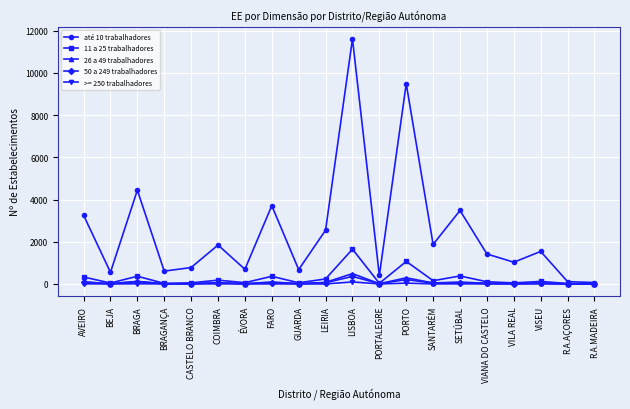

Count the number of data series in this chart.

5